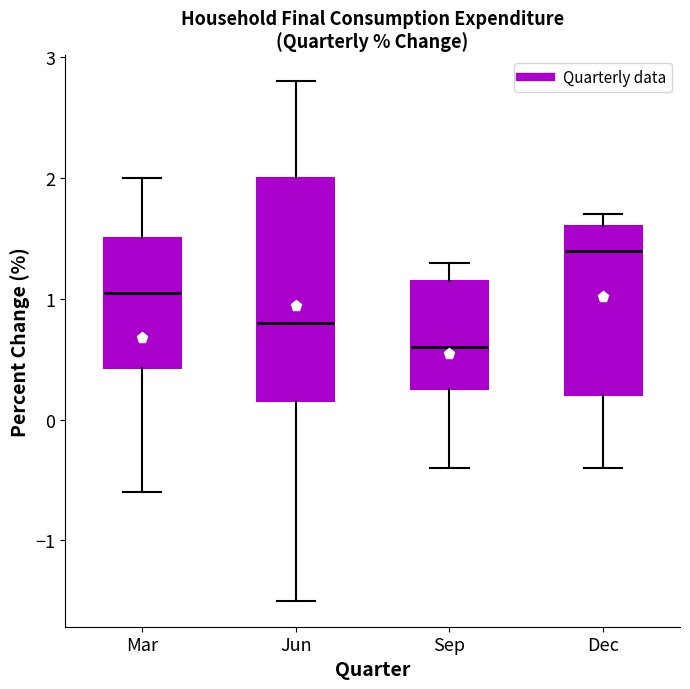

Reading left to right, read every box against the y-axis: the position of its median line, the range the box covers, and the ends of its whiskers. The values are not printed on the chart, so give them approximately, as read against the axis.

Mar: median 1.1, box 0.4 to 1.5, whiskers -0.6 to 2.0
Jun: median 0.8, box 0.2 to 2.0, whiskers -1.5 to 2.8
Sep: median 0.6, box 0.3 to 1.2, whiskers -0.4 to 1.3
Dec: median 1.4, box 0.2 to 1.6, whiskers -0.4 to 1.7